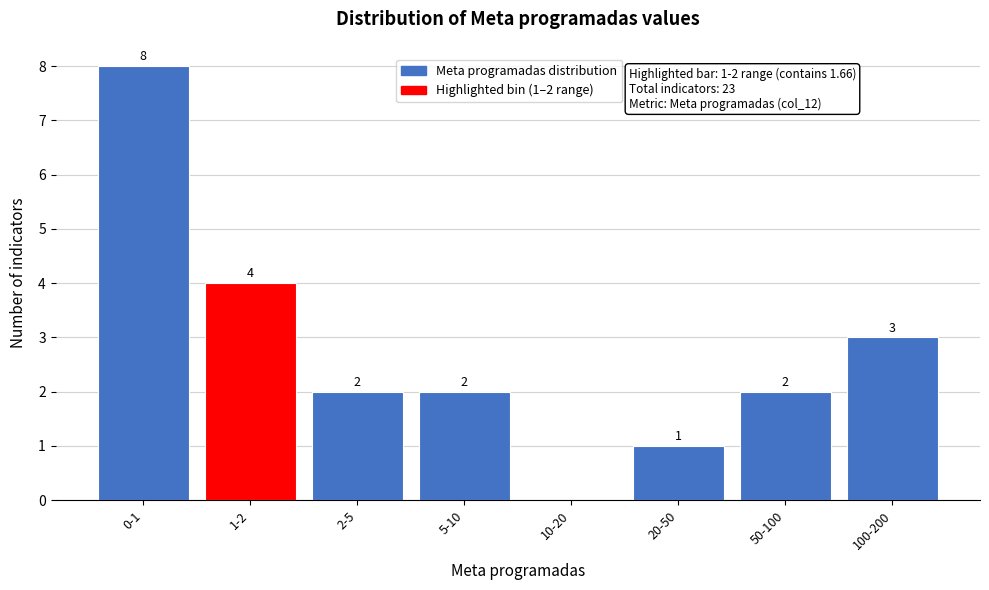

Reading left to right, transcribe all the data shown in this chart.

0-1=8	1-2=4	2-5=2	5-10=2	10-20=0	20-50=1	50-100=2	100-200=3